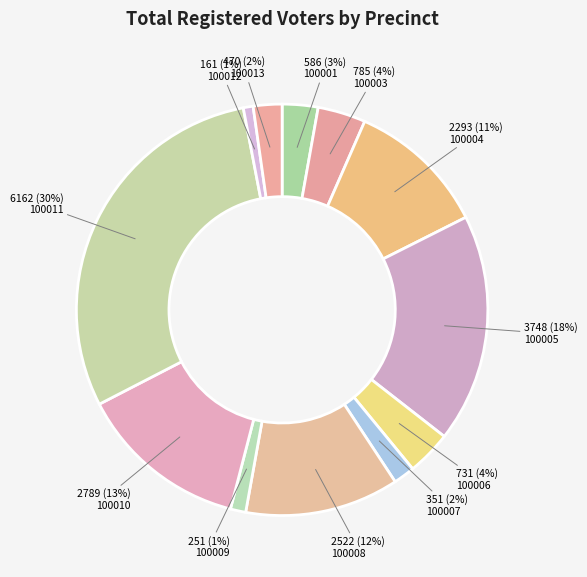

Is it true that 100001 is 1% of the pie?

False